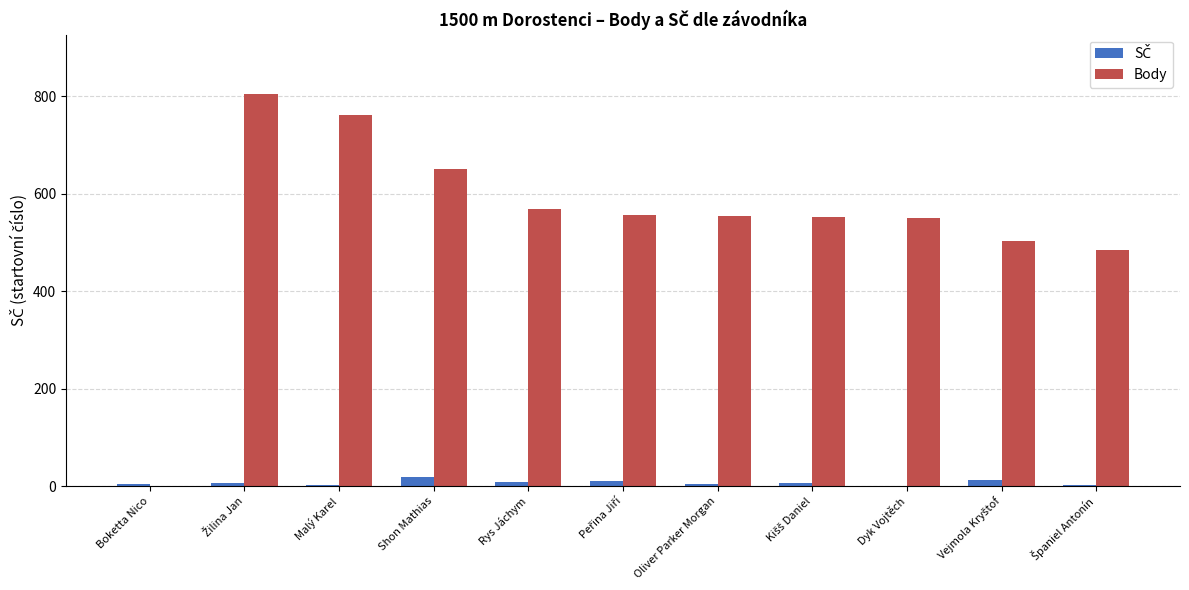

Which series has the largest total across all categories?

Body